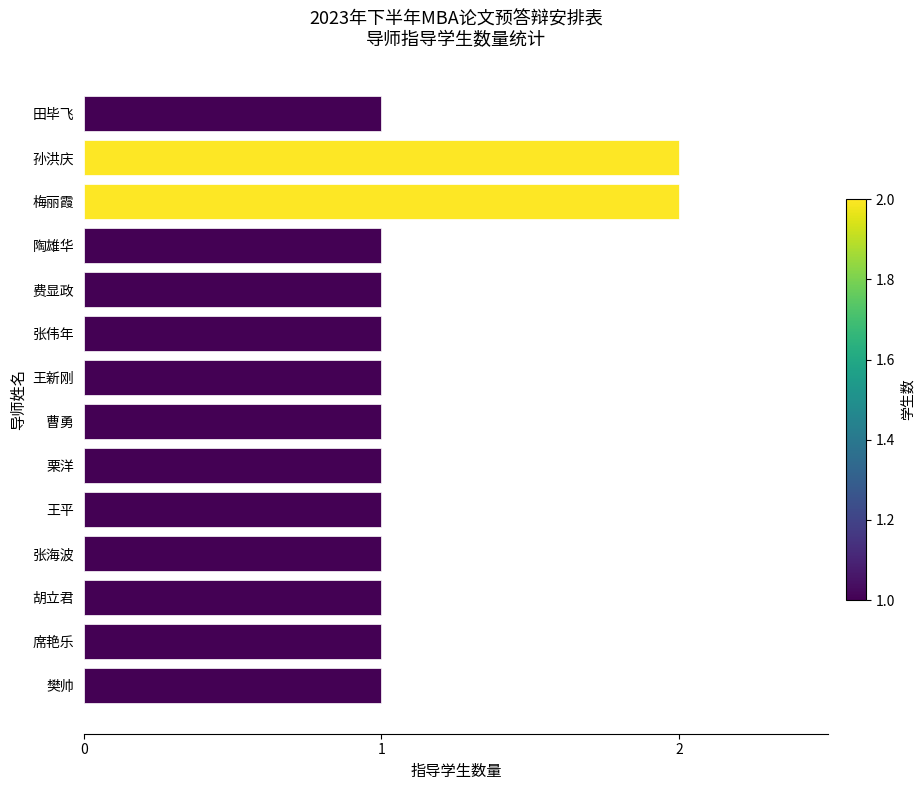

What is the value of the 4th bar from the top?

1